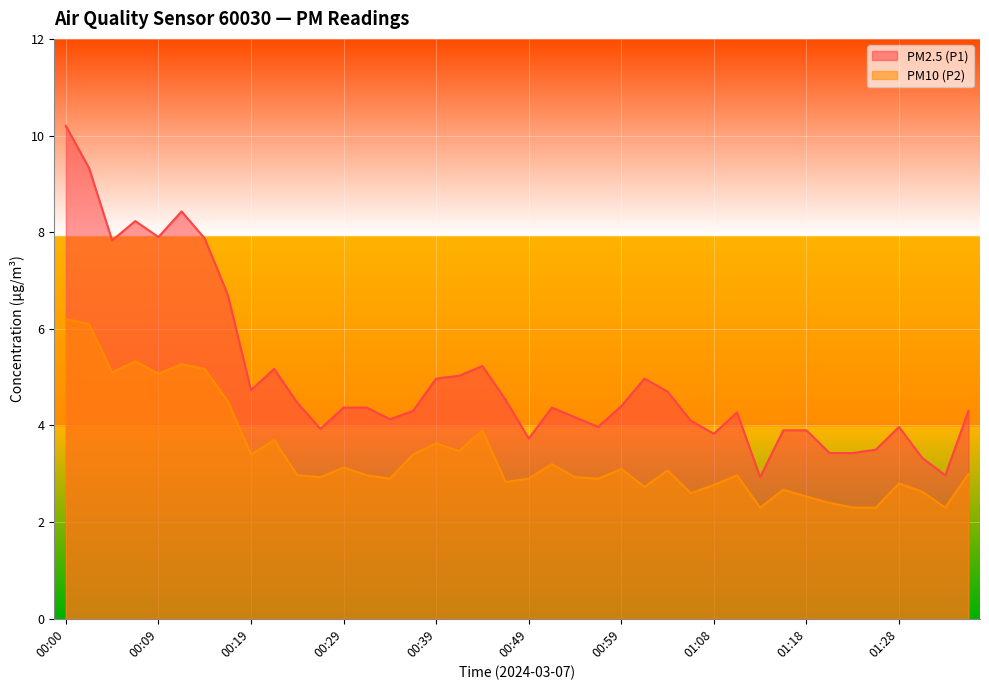

Which series has the largest range (max minus min)?

PM2.5 (P1)